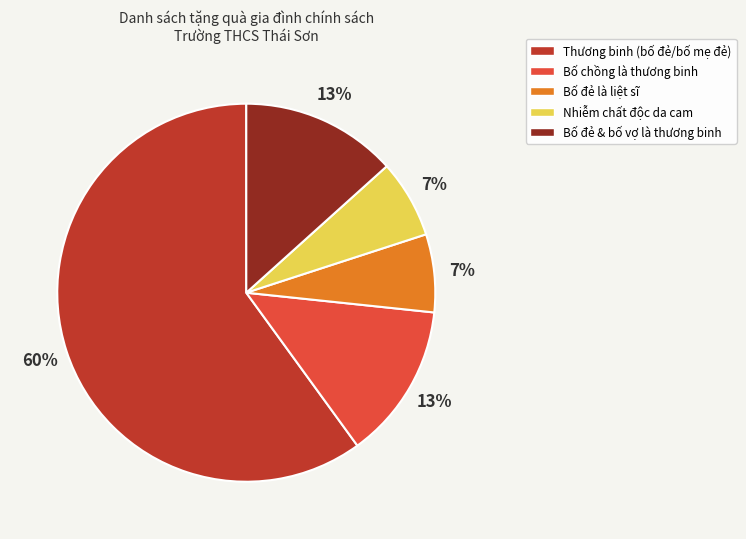

Which slice represents more than half of the pie?

Thương binh (bố đẻ/bố mẹ đẻ)